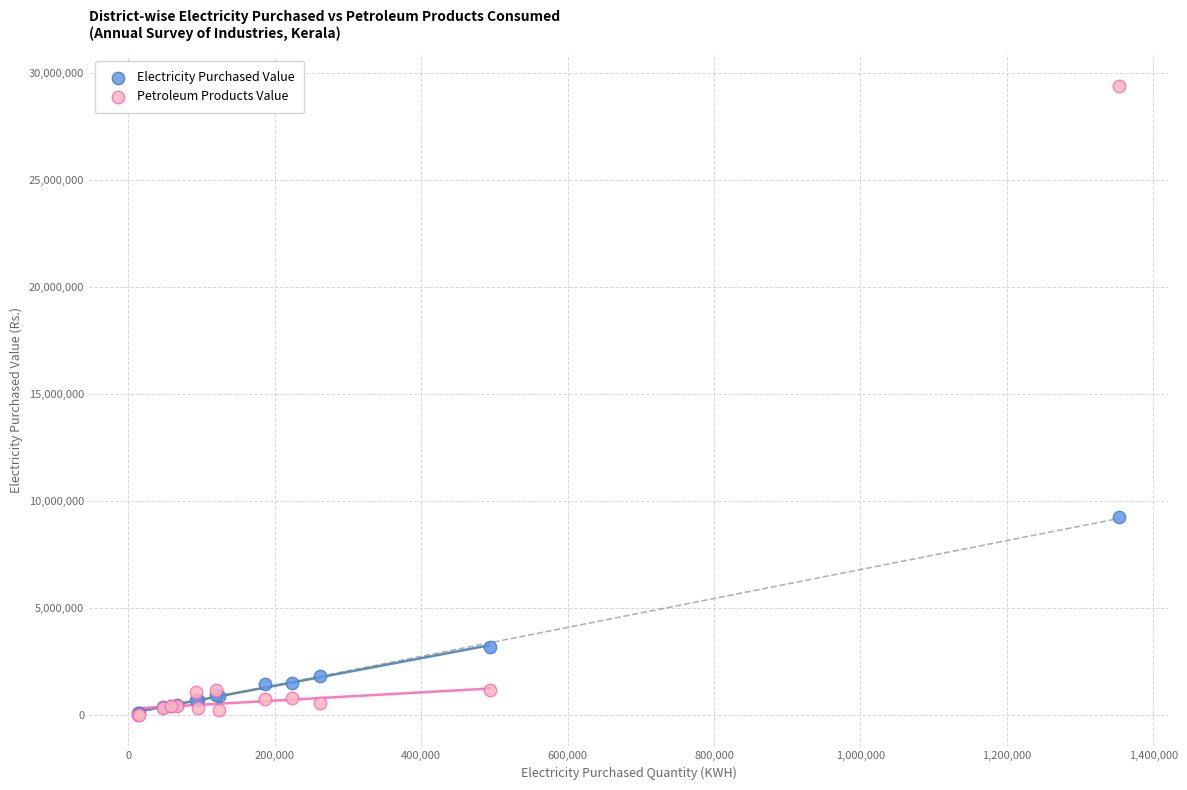

In the Electricity Purchased Value series, what Y value is closest to 4669721?

3180967